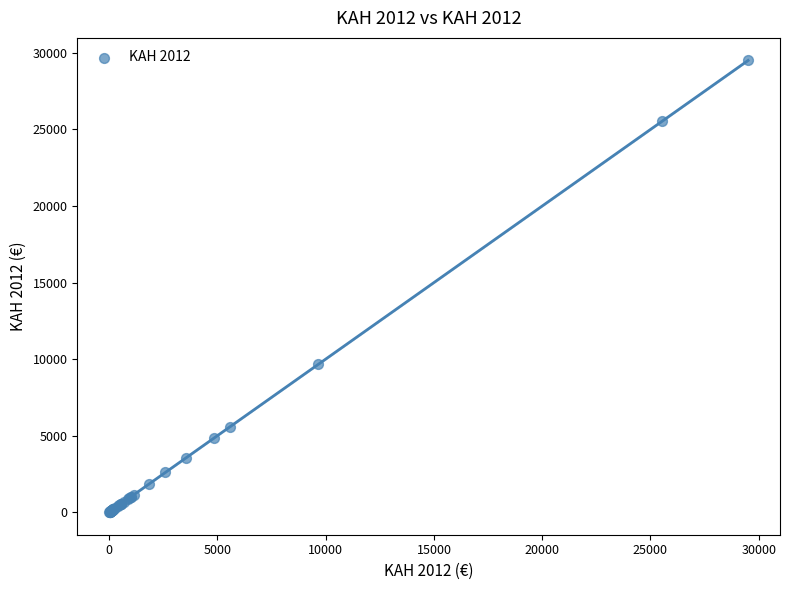

What Y value in the scatter plot is closest to 14755?

9668.1